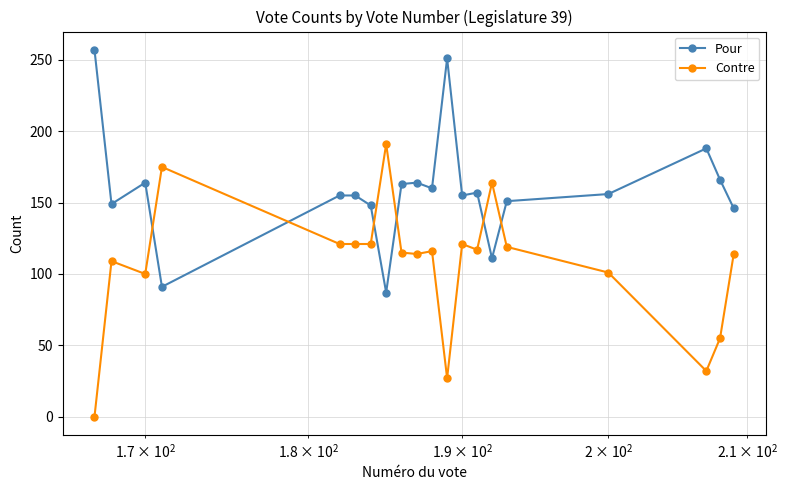

Which series has the largest total across all categories?

Pour